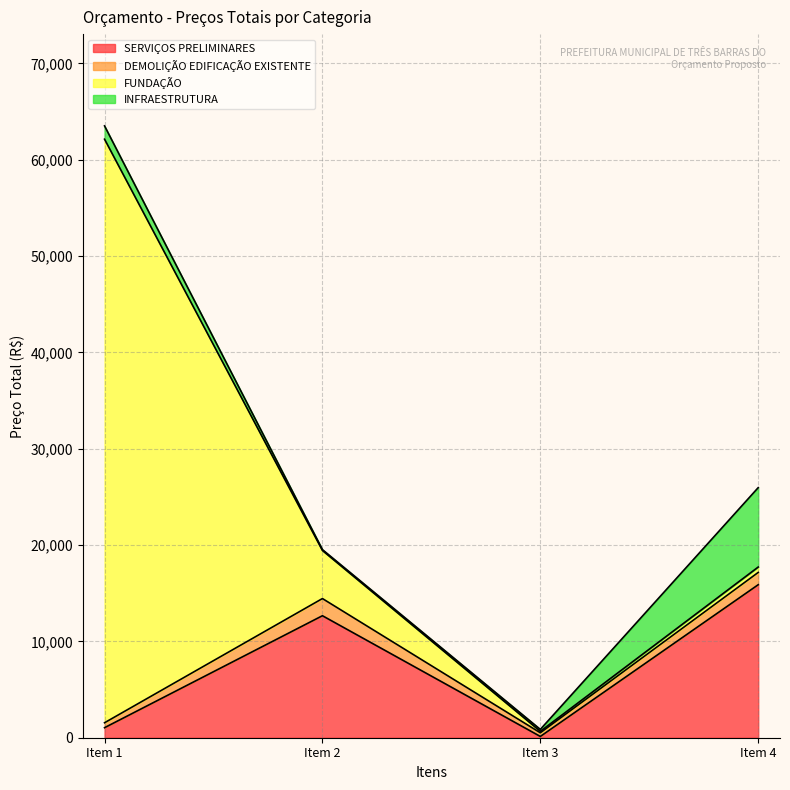

How many times do INFRAESTRUTURA and FUNDAÇÃO cross each other?

1